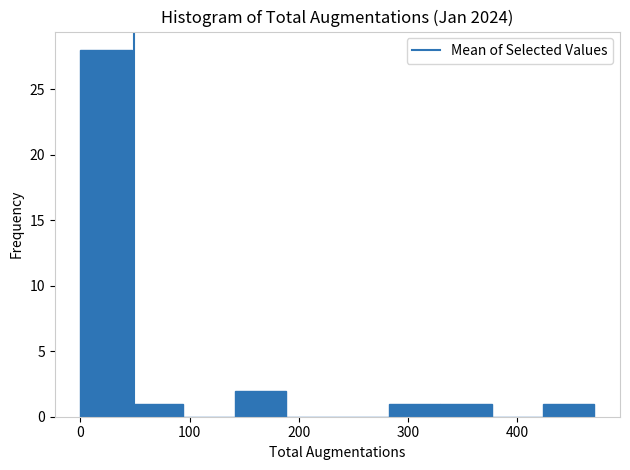

Reading left to right, transcribe this chart: for each bar, give the range it covers on the x-axis and its height. Neither the bar edges nor the heights are printed on the chart, so give them approximately, as read against the axes.

0 to 50: 28
50 to 90: 1
90 to 140: 0
140 to 190: 2
190 to 240: 0
240 to 280: 0
280 to 330: 1
330 to 380: 1
380 to 420: 0
420 to 470: 1